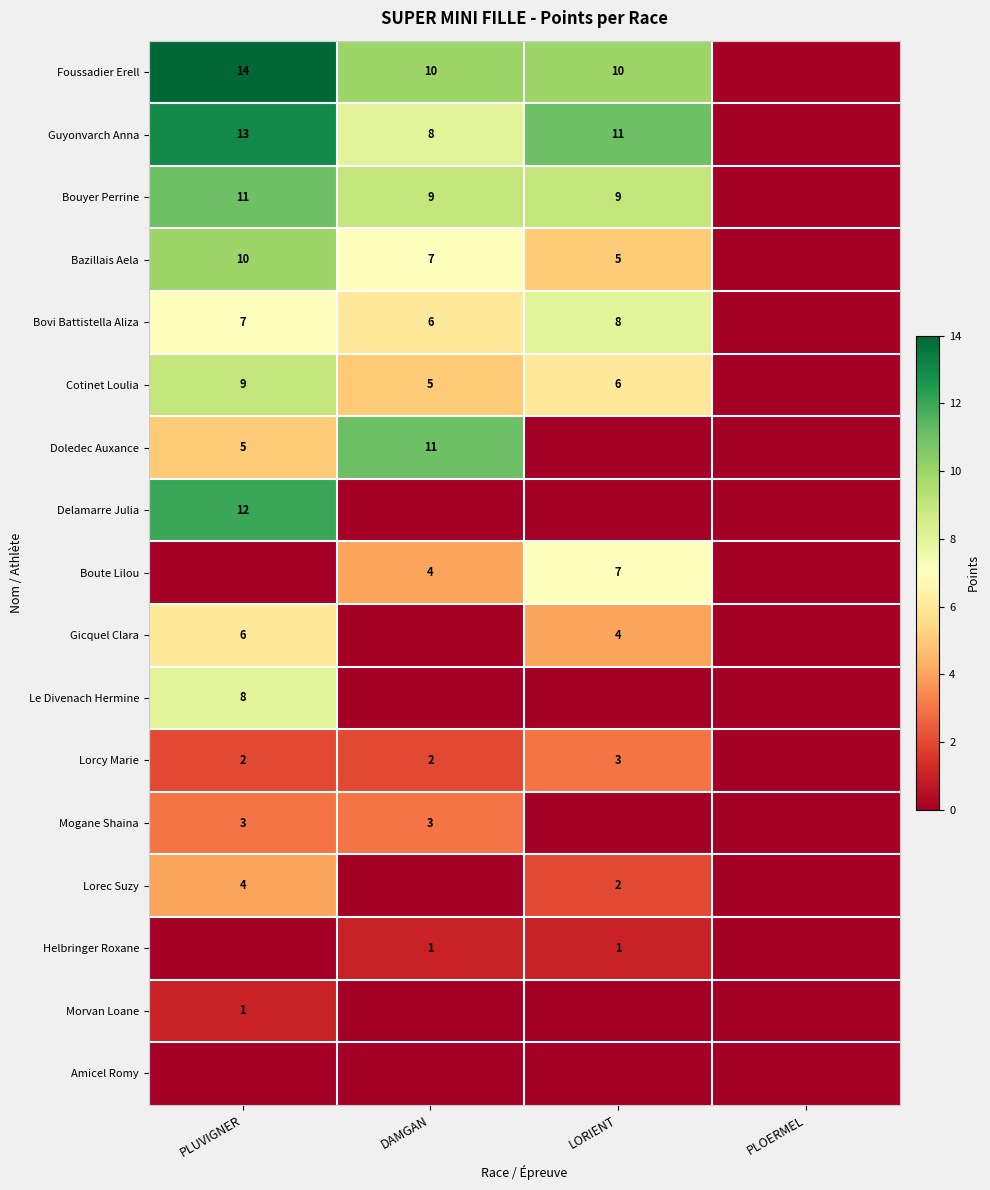

Count the number of data series in this chart.

17